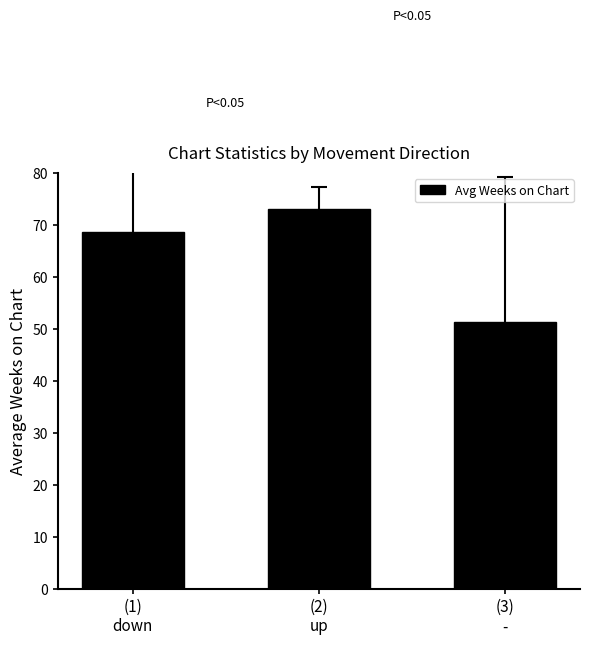

Reading left to right, extract all data points from this chart.

68.5	73.0	51.3